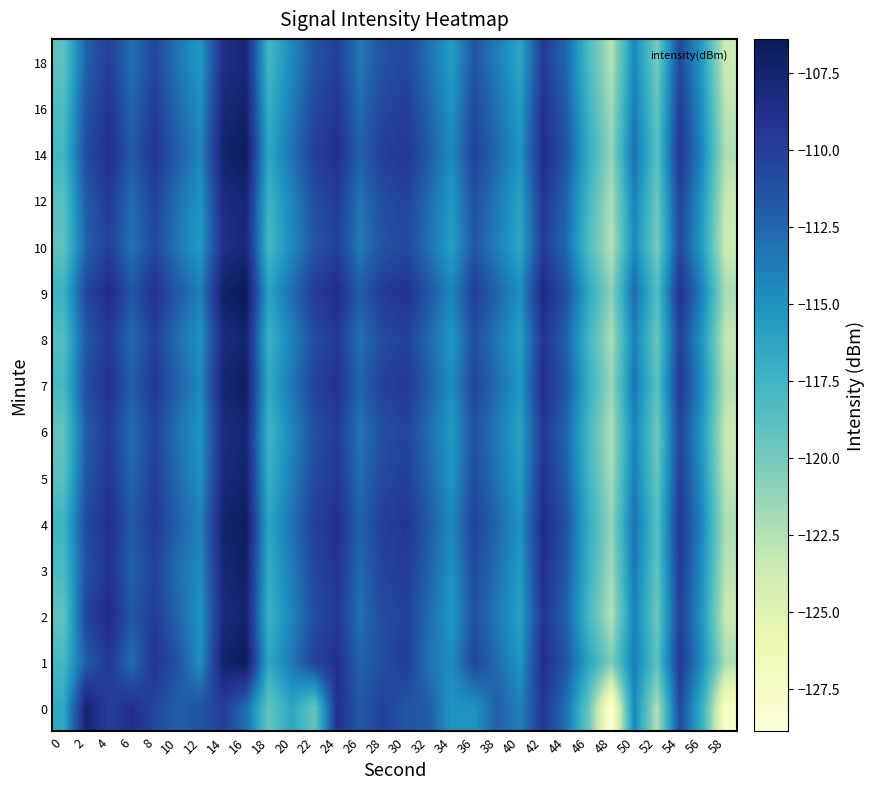

What is the total value across all series at 6?

-1682.1